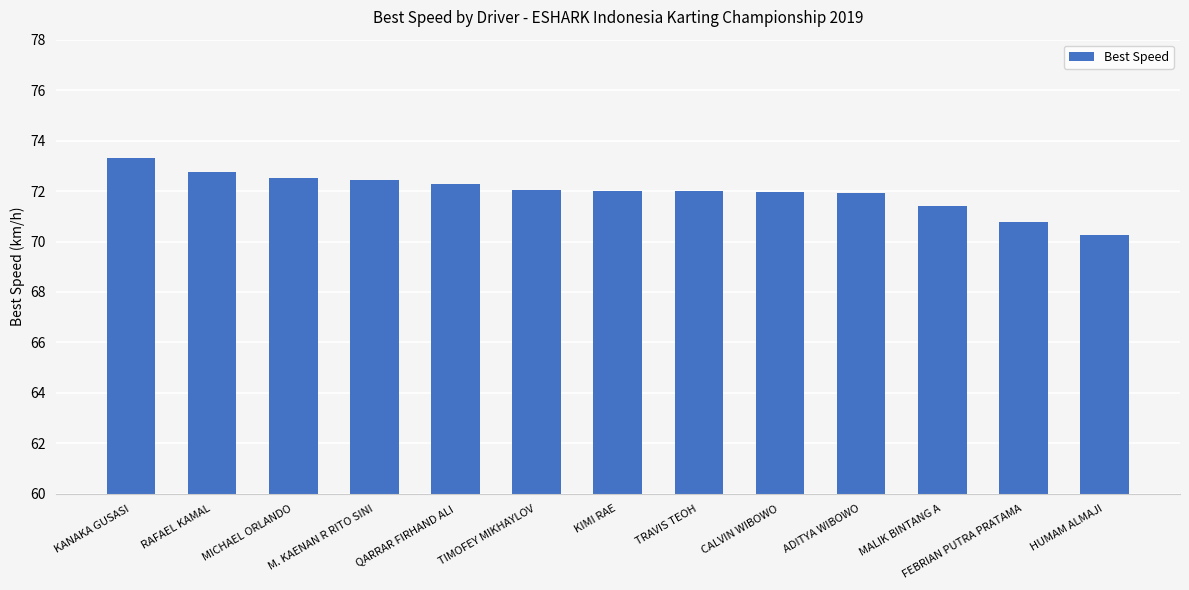

Count the number of categories in the chart.

13